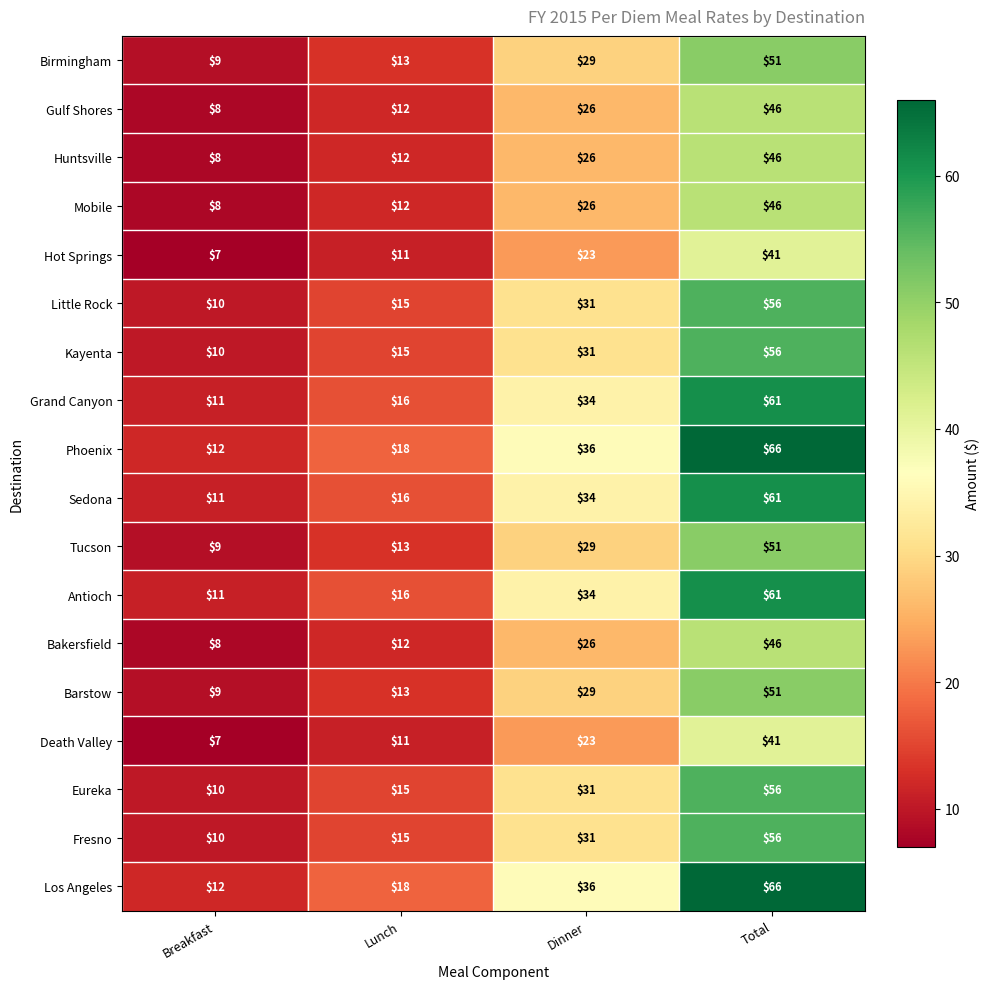

At which category is the sum across all series the highest?

Total